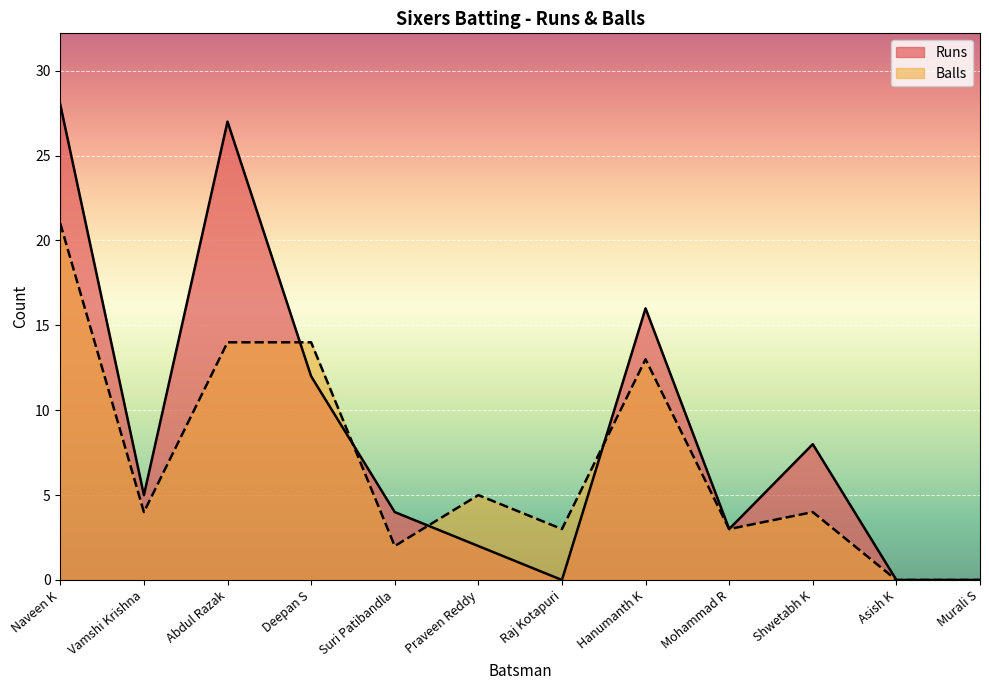

Where is Runs nearest to the value 14?

Deepan S